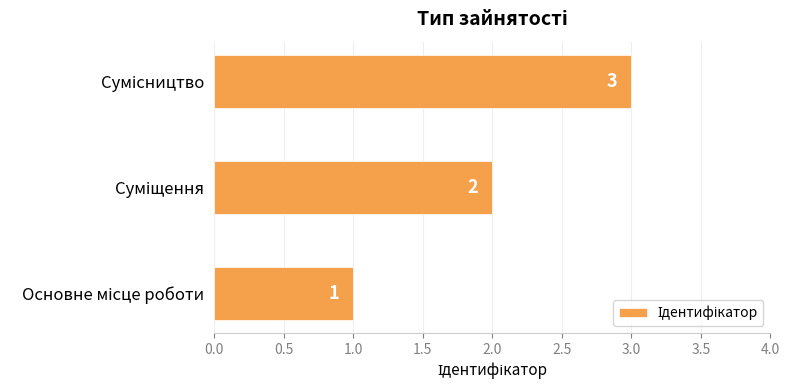

How many distinct data groups are displayed?

1